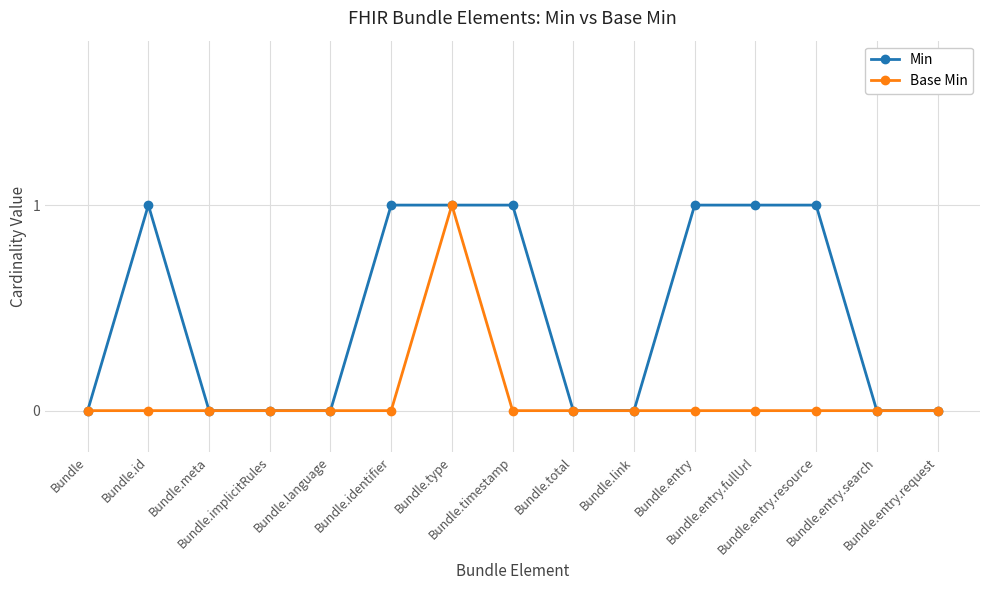

List the series in order of their overall mean, highest first.

Min, Base Min